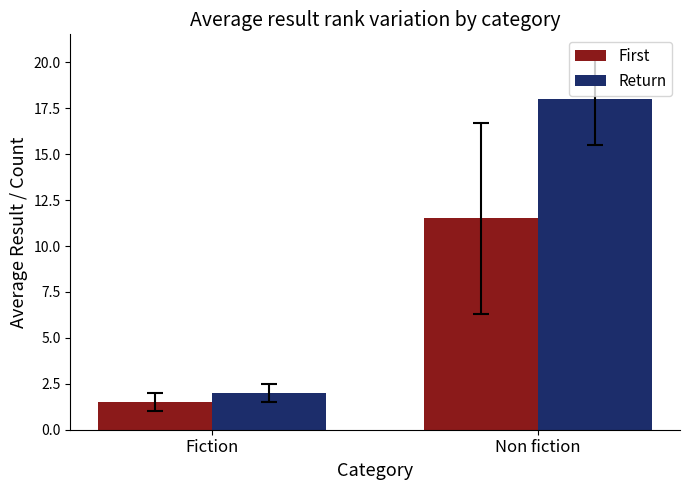

Is it true that First equals 11.5 at Non fiction?

True